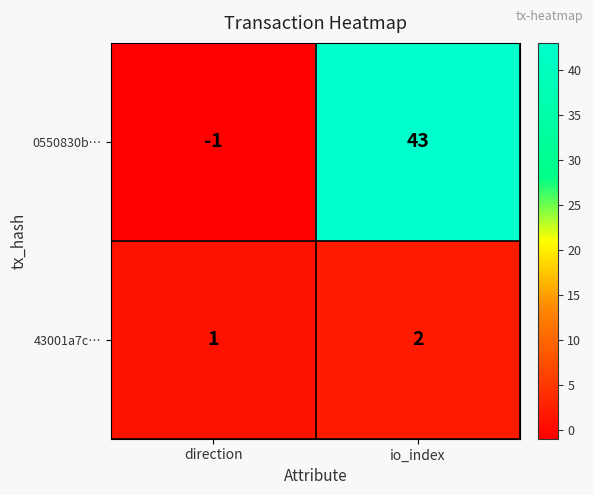

At which label is 43001a7c… closest to 1?

direction